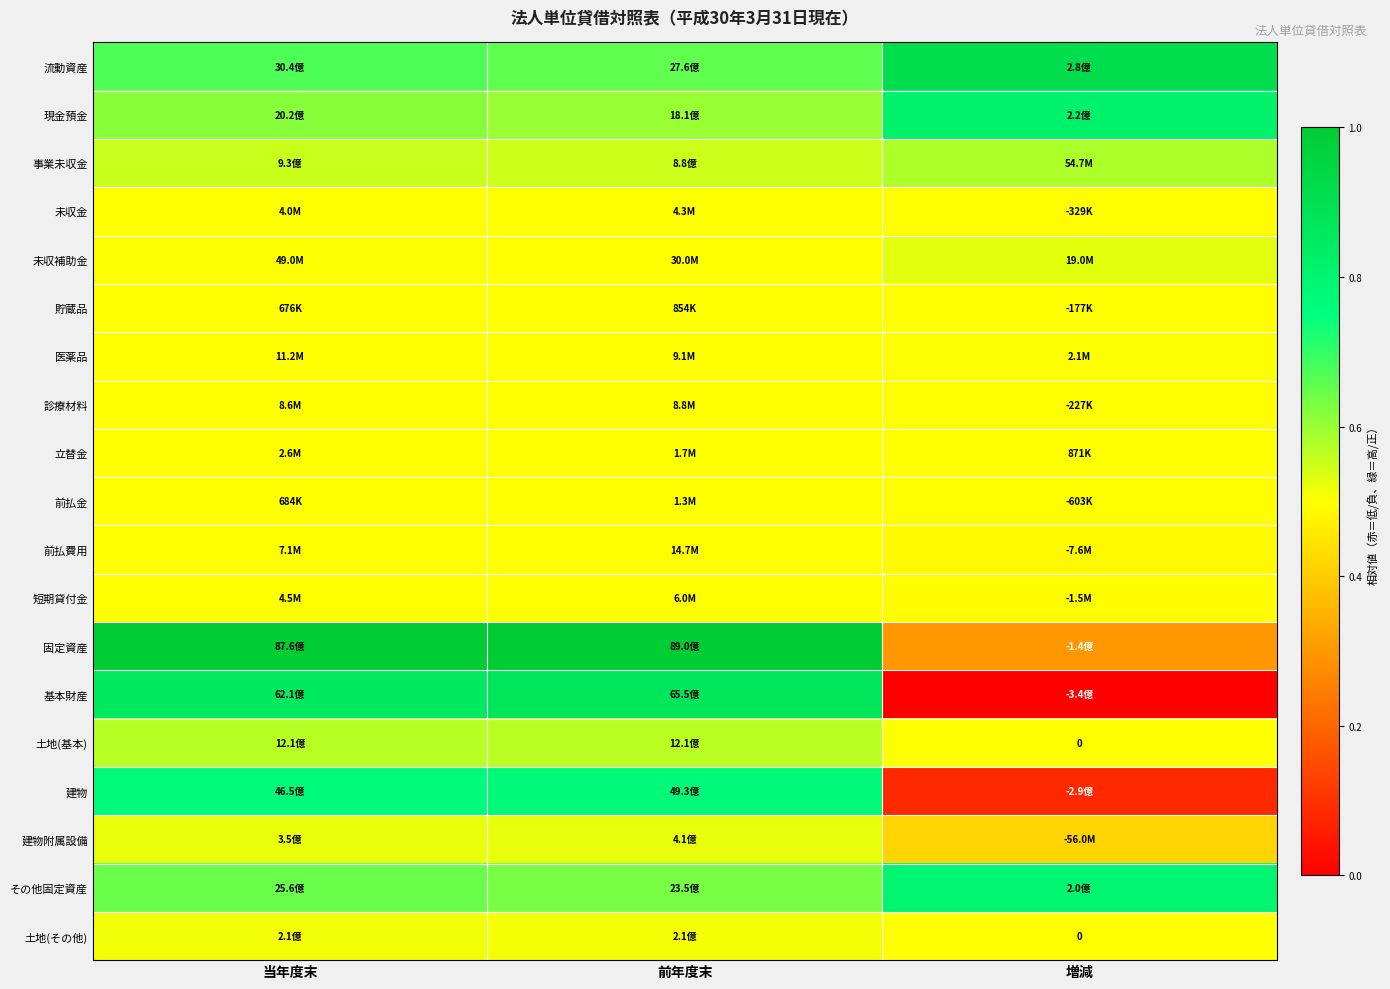

Rank the series at 前年度末 from highest to lowest value.

固定資産, 基本財産, 建物, 流動資産, その他固定資産, 現金預金, 土地(基本), 事業未収金, 建物附属設備, 土地(その他), 未収補助金, 前払費用, 医薬品, 診療材料, 短期貸付金, 未収金, 立替金, 前払金, 貯蔵品